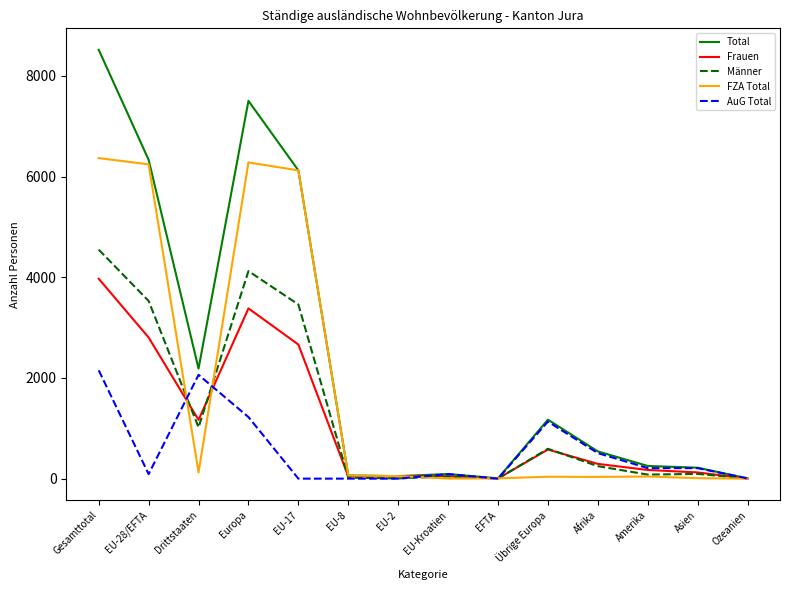

Rank the series by their maximum value, from highest to lowest.

Total, FZA Total, Männer, Frauen, AuG Total